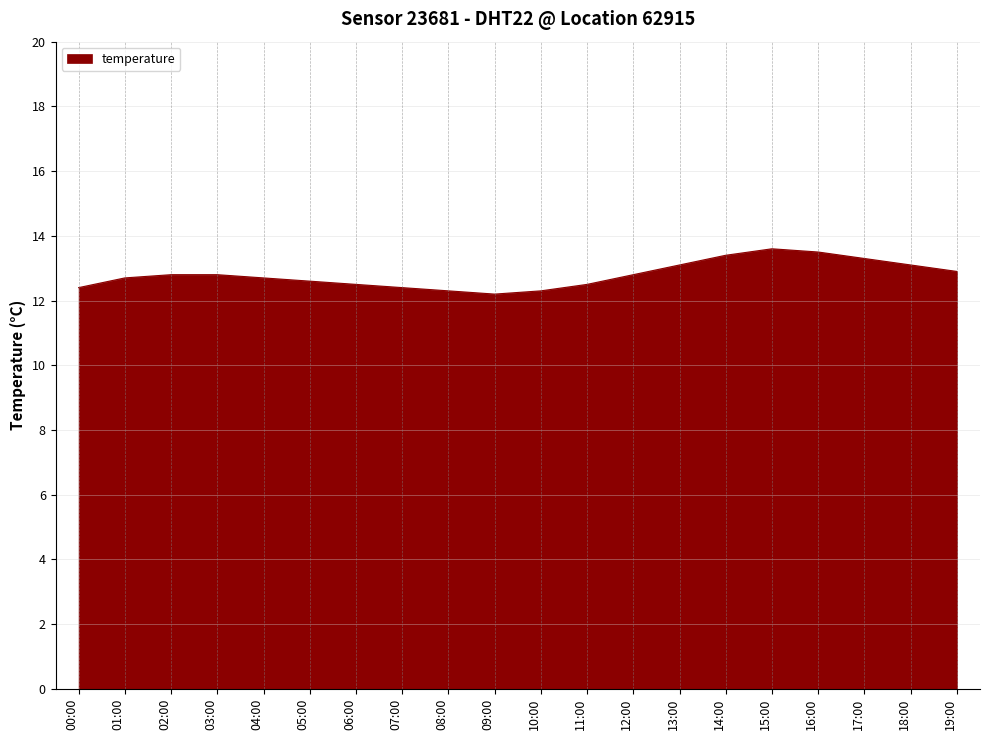

Reading left to right, extract all data points from this chart.

12.4	12.7	12.8	12.8	12.7	12.6	12.5	12.4	12.3	12.2	12.3	12.5	12.8	13.1	13.4	13.6	13.5	13.3	13.1	12.9